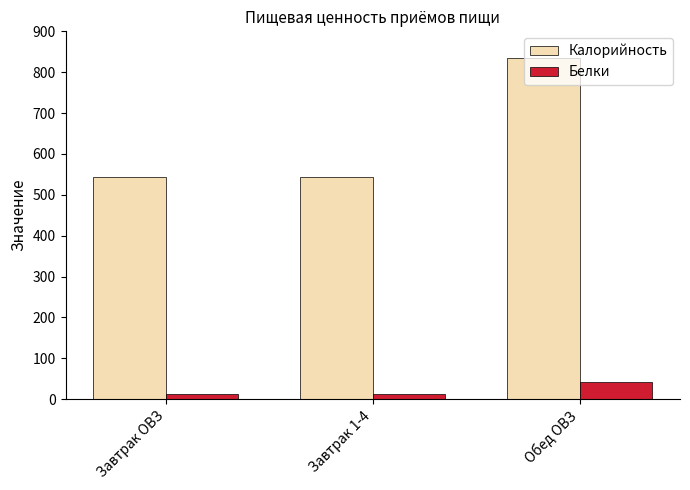

Reading left to right, transcribe all the data shown in this chart.

Калорийность: 544.0	544.0	835.0
Белки: 12.6	12.6	41.4